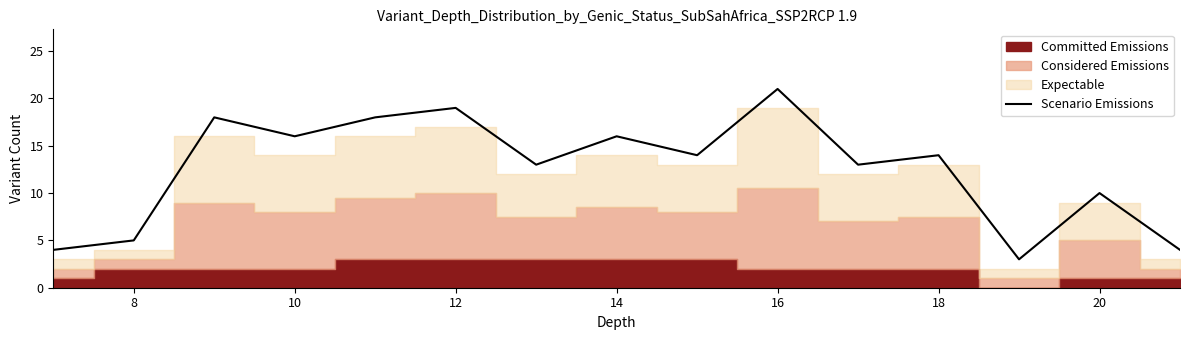

True or false: Scenario Emissions has a value of 14 at 18.

True